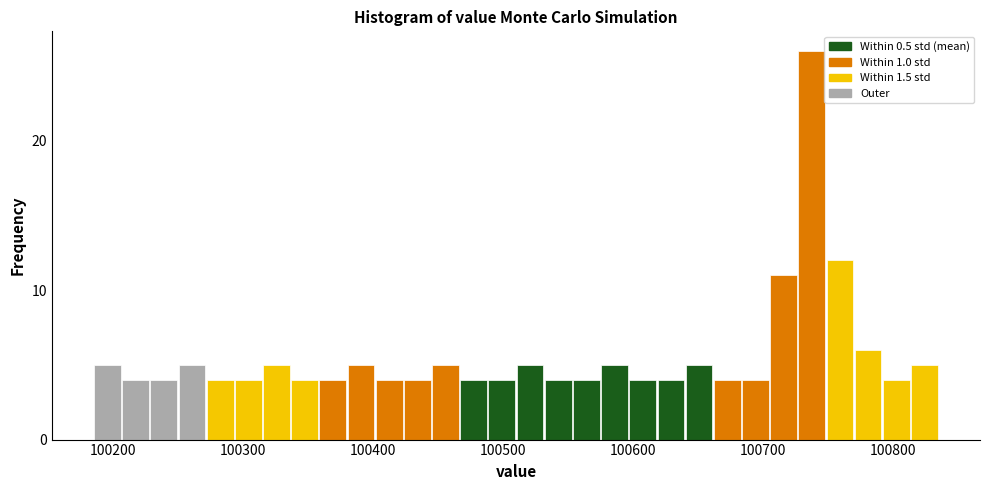

Around what value on the x-axis is the tallest bar? Give the approximate position of its centre, as read against the axis.

100740